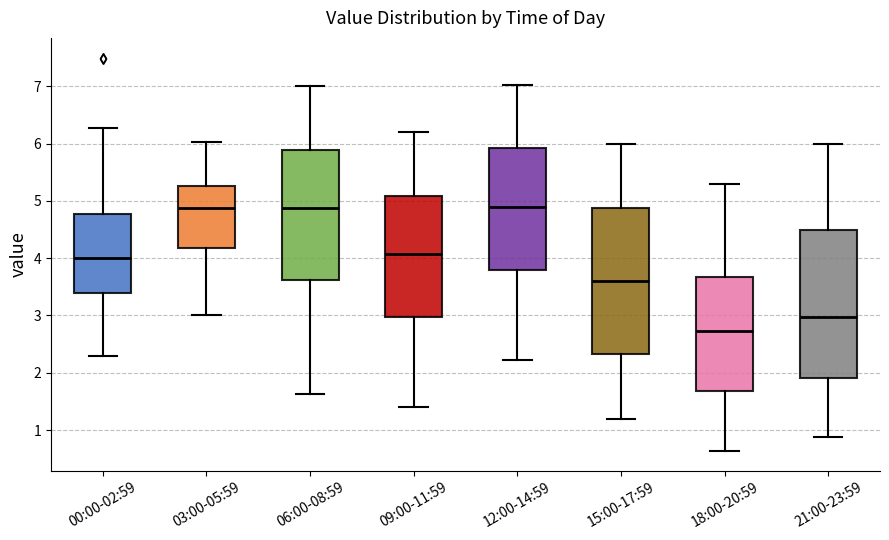

Reading left to right, read every box against the y-axis: the position of its median line, the range the box covers, and the ends of its whiskers. The values are not printed on the chart, so give them approximately, as read against the axis.

00:00-02:59: median 4.0, box 3.4 to 4.8, whiskers 2.3 to 6.3
03:00-05:59: median 4.9, box 4.2 to 5.3, whiskers 3.0 to 6.0
06:00-08:59: median 4.9, box 3.6 to 5.9, whiskers 1.6 to 7.0
09:00-11:59: median 4.1, box 3.0 to 5.1, whiskers 1.4 to 6.2
12:00-14:59: median 4.9, box 3.8 to 5.9, whiskers 2.2 to 7.0
15:00-17:59: median 3.6, box 2.3 to 4.9, whiskers 1.2 to 6.0
18:00-20:59: median 2.7, box 1.7 to 3.7, whiskers 0.6 to 5.3
21:00-23:59: median 3.0, box 1.9 to 4.5, whiskers 0.9 to 6.0